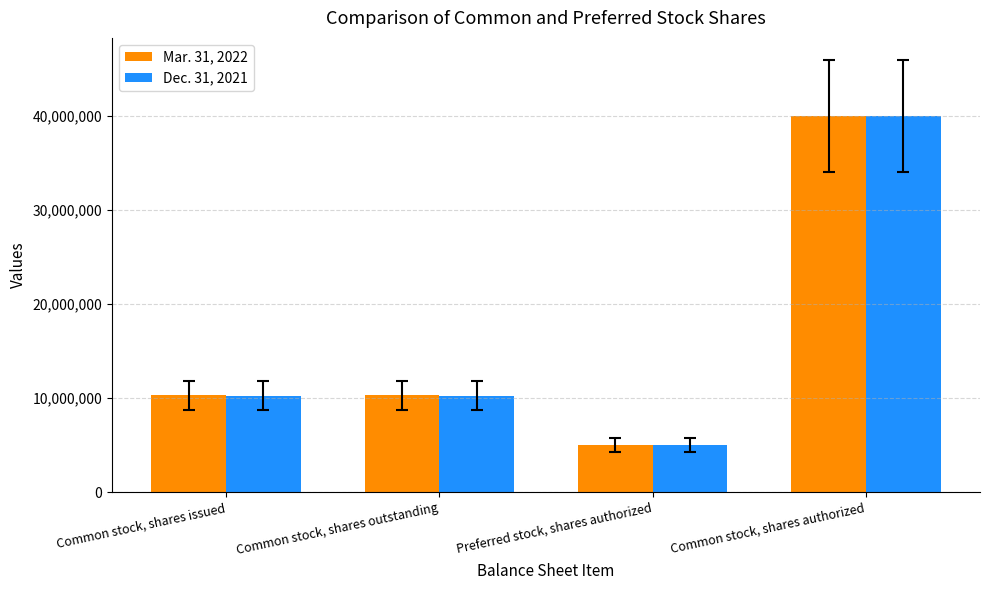

Reading left to right, transcribe all the data shown in this chart.

Mar. 31, 2022: 10318818	10318818	5000000	40000000
Dec. 31, 2021: 10258444	10258444	5000000	40000000